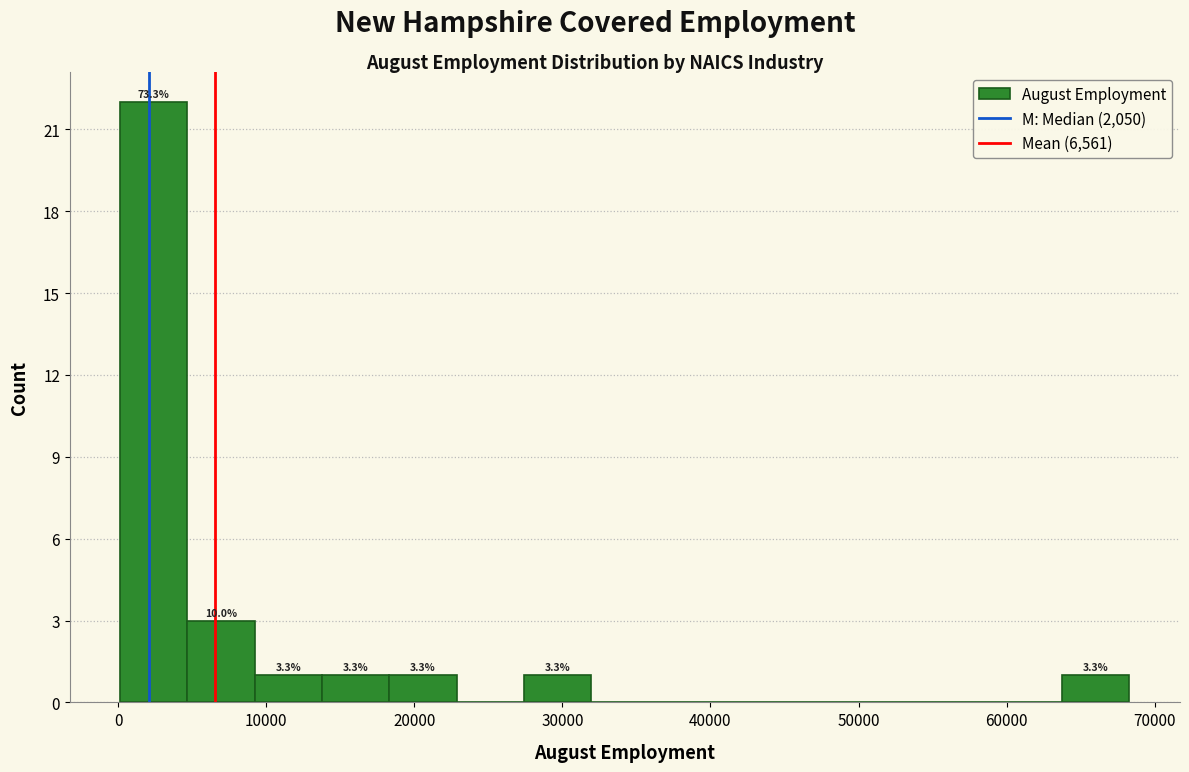

Which range on the x-axis has the tallest bar?

0 to 5000